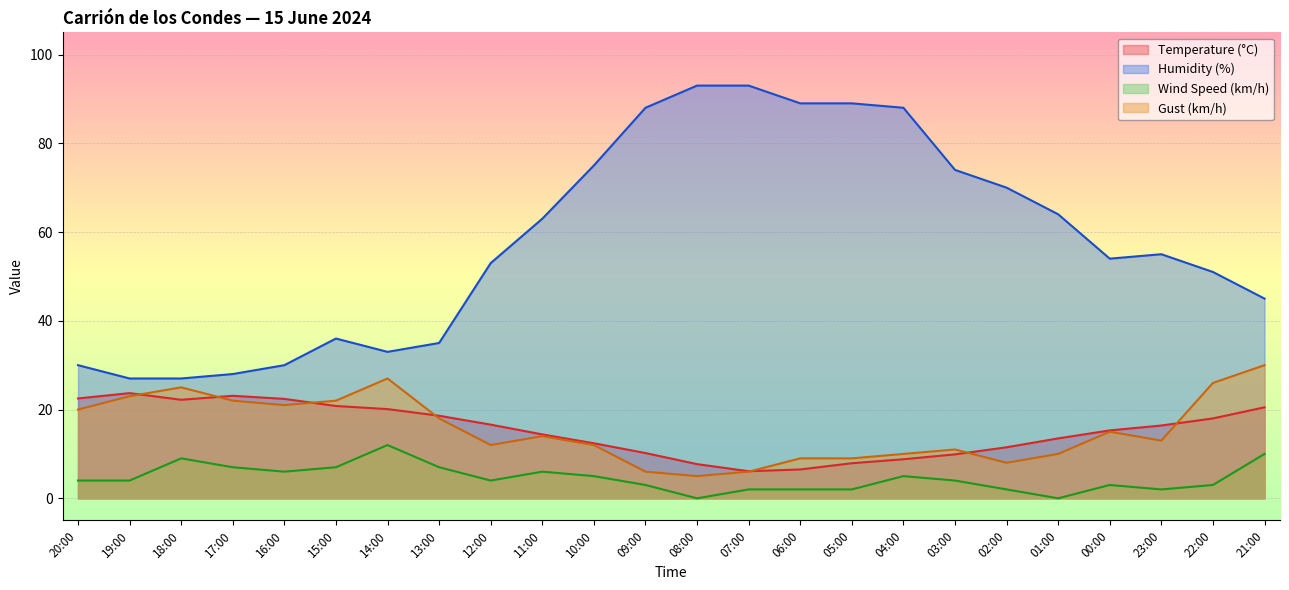

Rank the categories by Humidity (%) value from highest to lowest.

08:00, 07:00, 06:00, 05:00, 09:00, 04:00, 10:00, 03:00, 02:00, 01:00, 11:00, 23:00, 00:00, 12:00, 22:00, 21:00, 15:00, 13:00, 14:00, 20:00, 16:00, 17:00, 19:00, 18:00